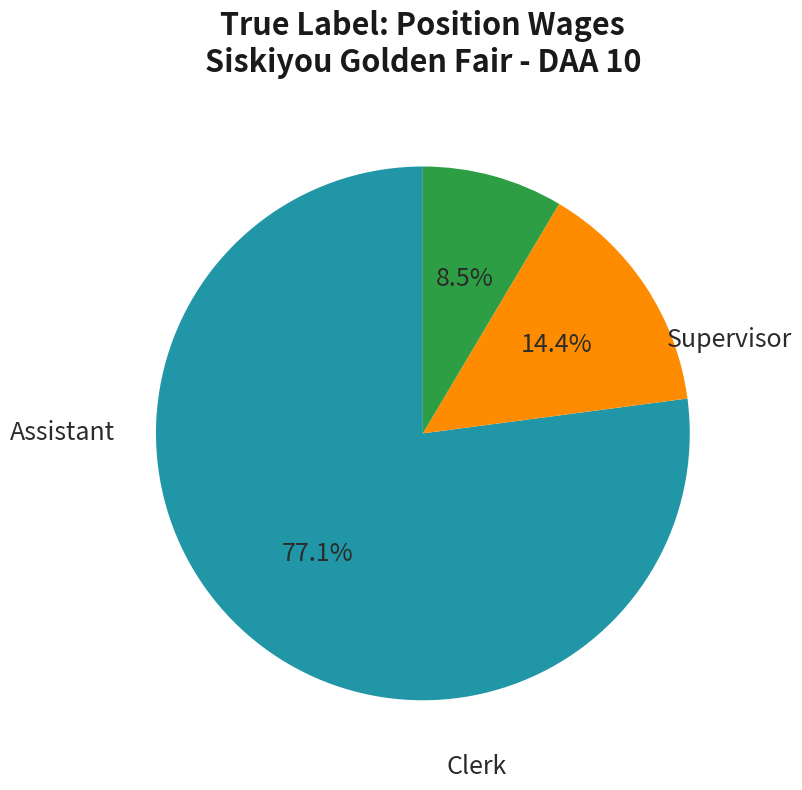

To the nearest percent, what is the average slice percentage?

33%